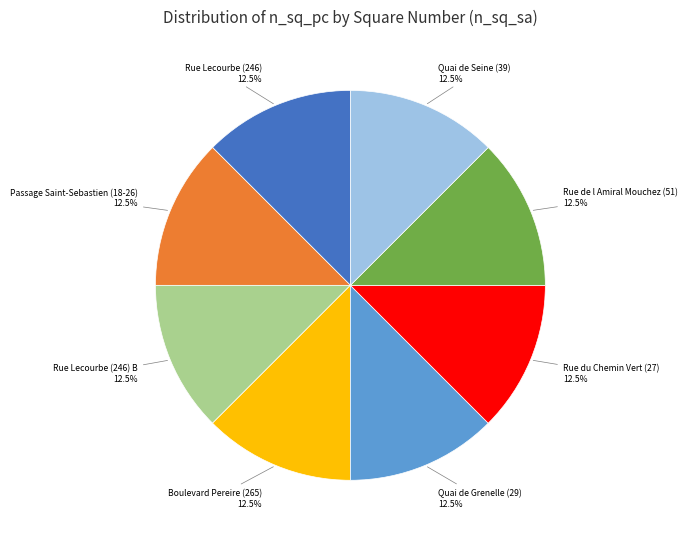

Is there a majority slice in this chart?

No